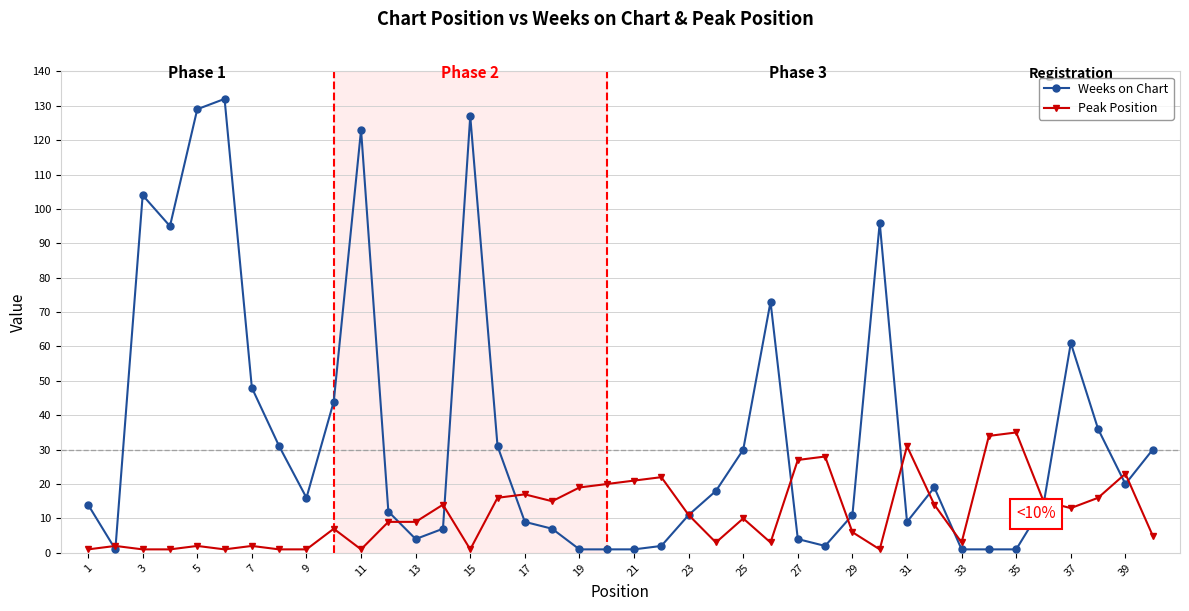

What is the maximum value for Peak Position?

35